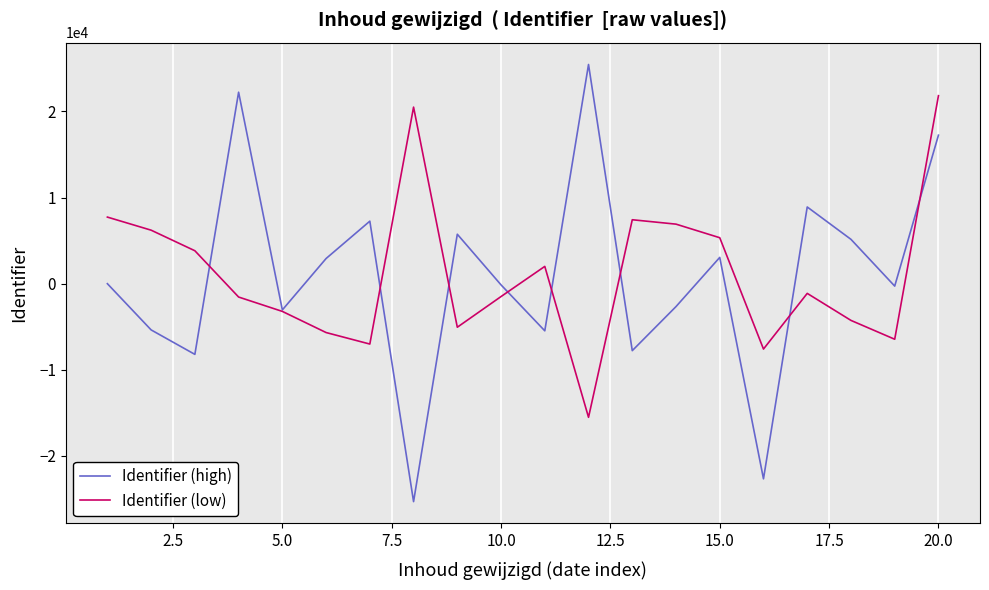

List the series in order of their peak value, lowest first.

Identifier (low), Identifier (high)